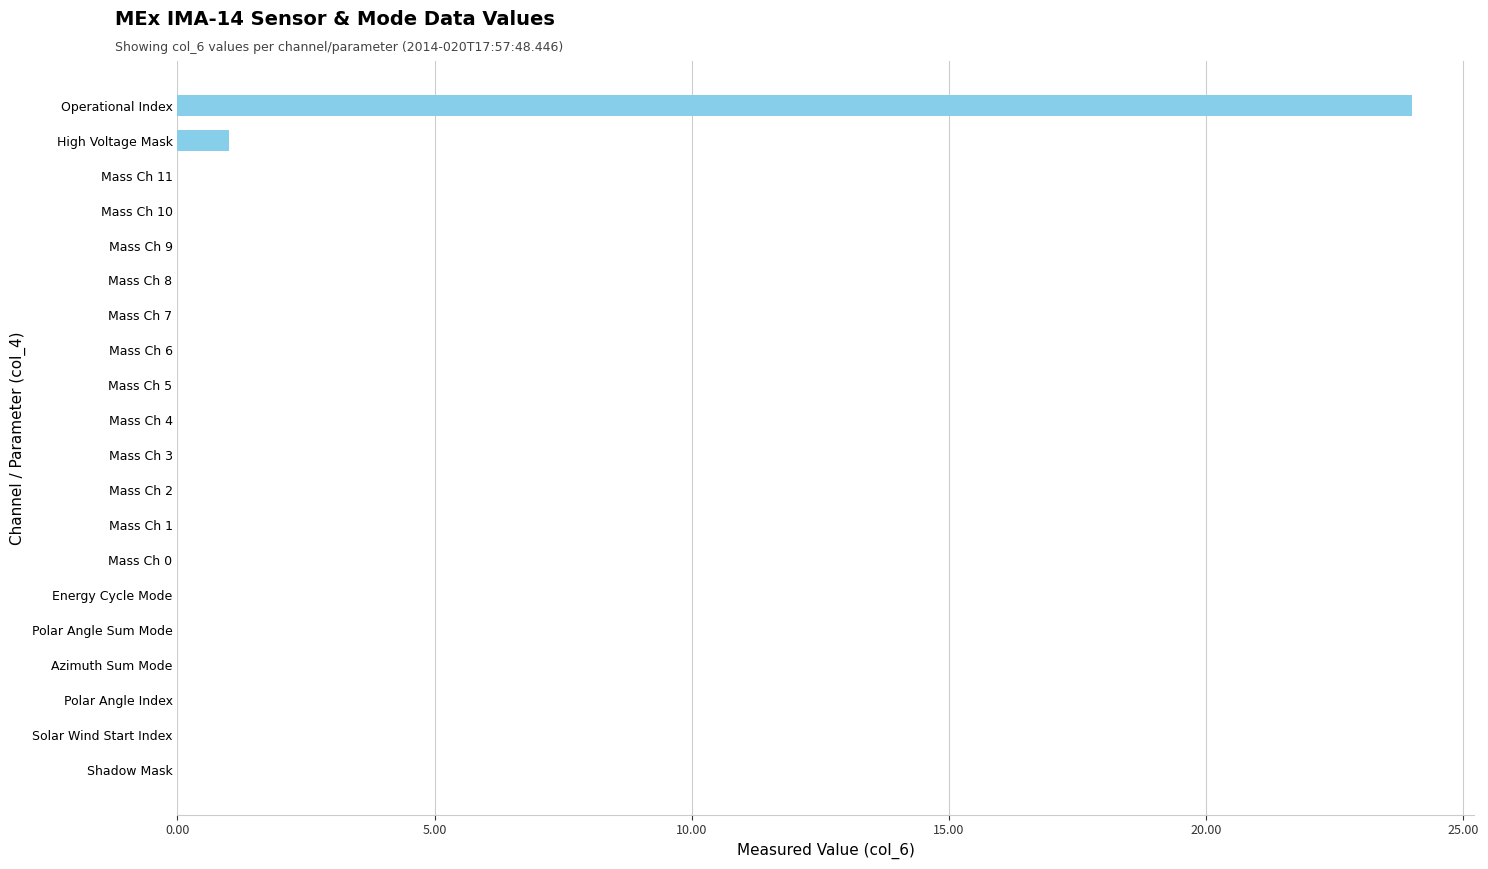

Where is the data nearest to the value 12?

High Voltage Mask